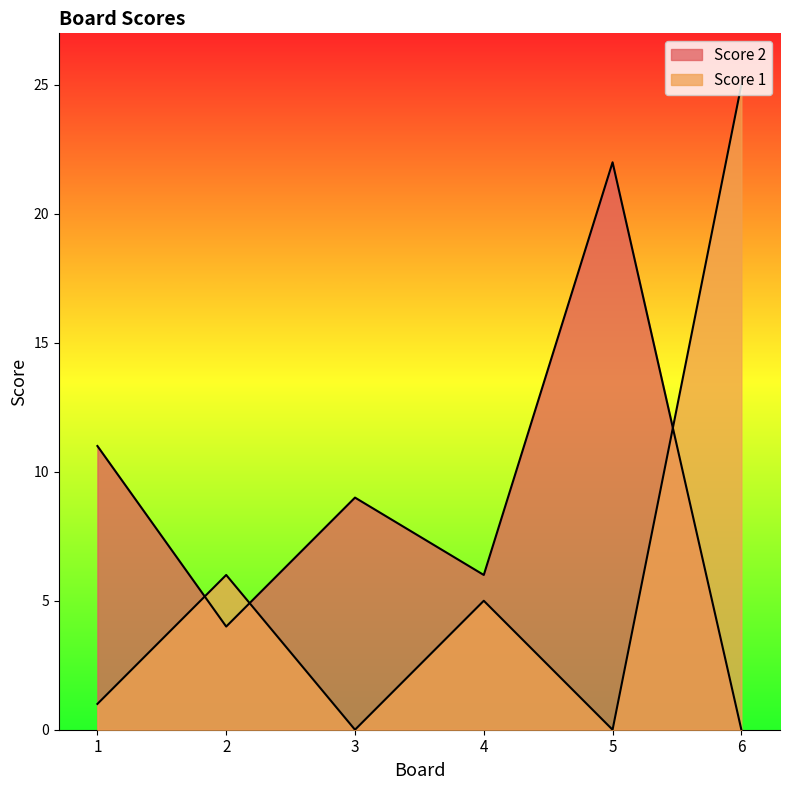

At which category is the sum across all series the highest?

6